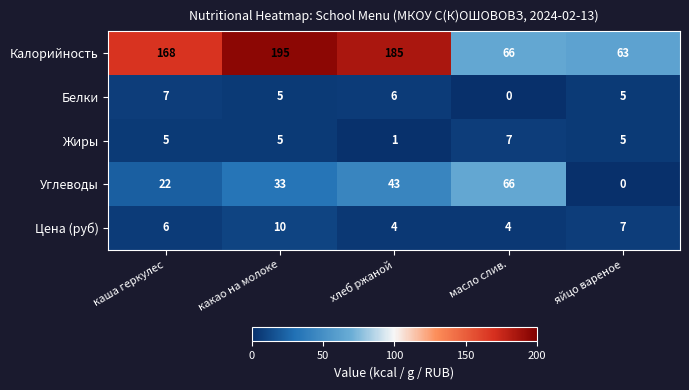

What is the maximum value shown in the chart?

195